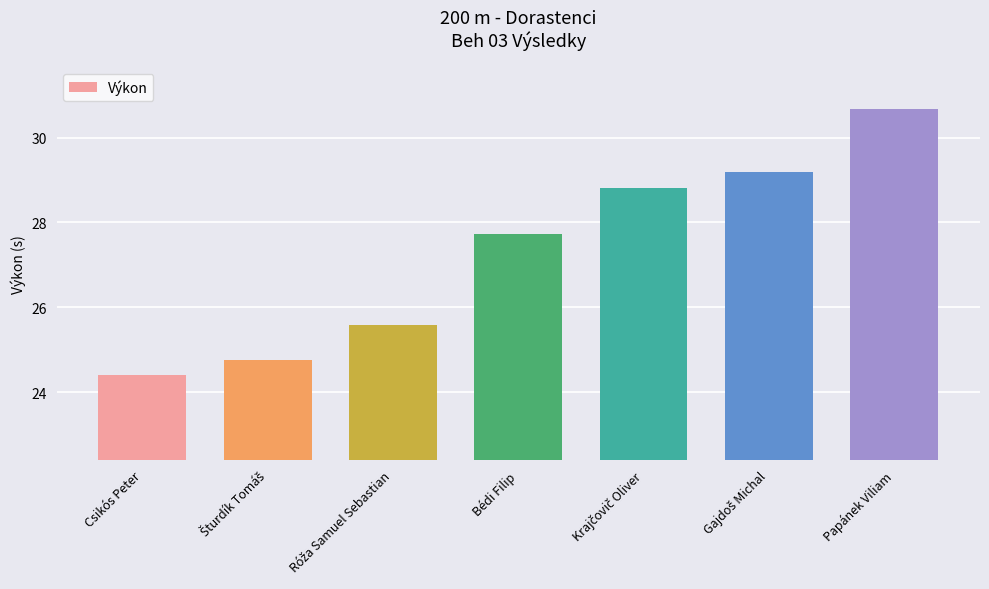

What is the label of the 7th bar from the left?

Papánek Viliam